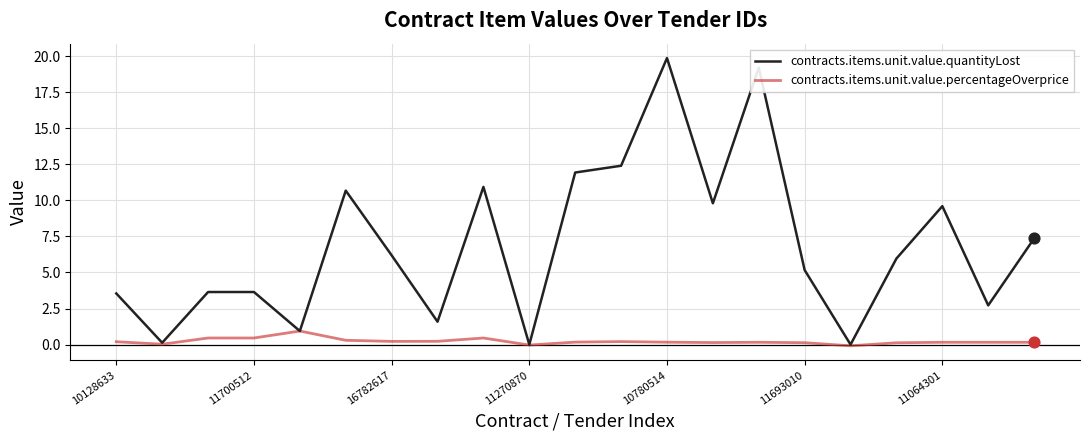

Which series has the largest total across all categories?

contracts.items.unit.value.quantityLost